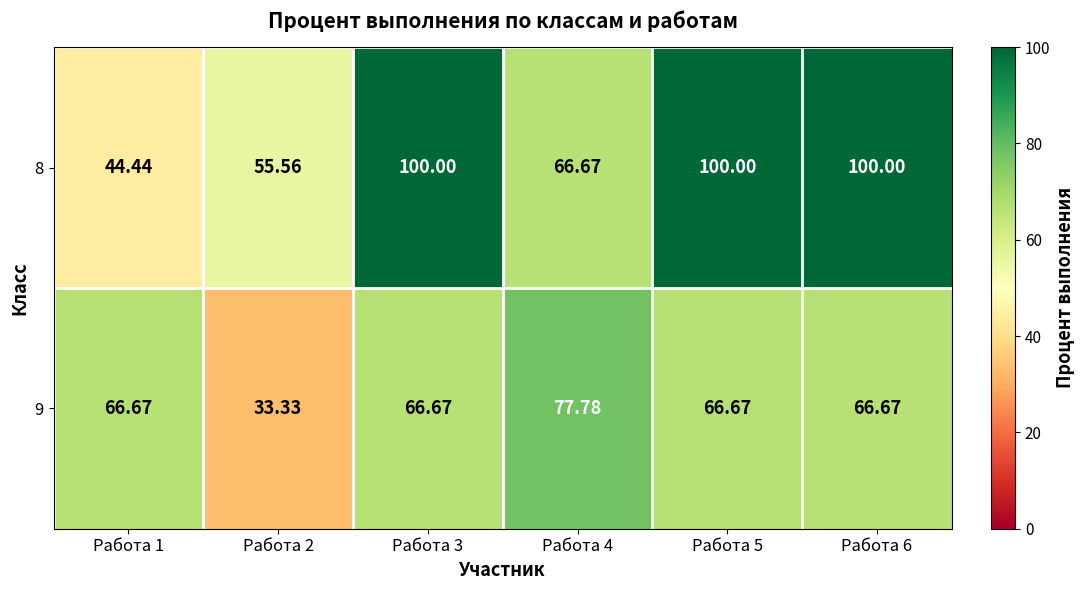

Reading left to right, list all the values displayed in this chart.

8: Работа 1=44.4	Работа 2=55.6	Работа 3=100.0	Работа 4=66.7	Работа 5=100.0	Работа 6=100.0
9: Работа 1=66.7	Работа 2=33.3	Работа 3=66.7	Работа 4=77.8	Работа 5=66.7	Работа 6=66.7